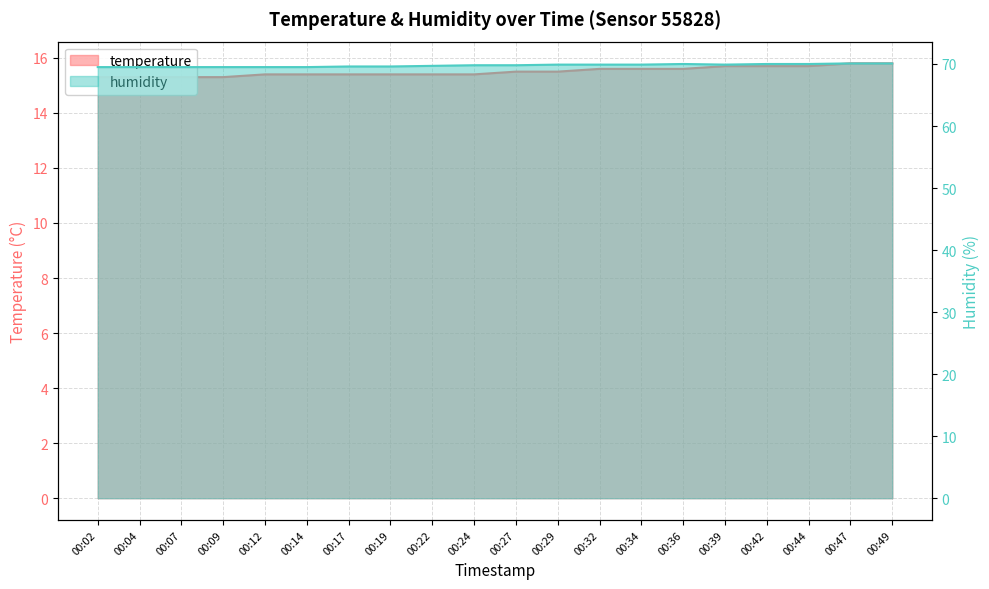

True or false: humidity and temperature cross at least once.

False